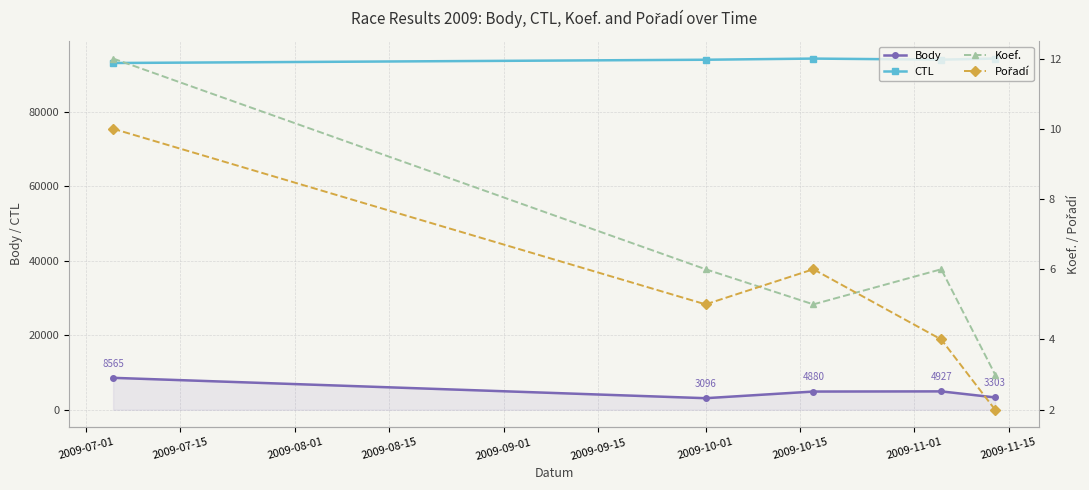

What is the value of the CTL point at the 1st from the left?

93123